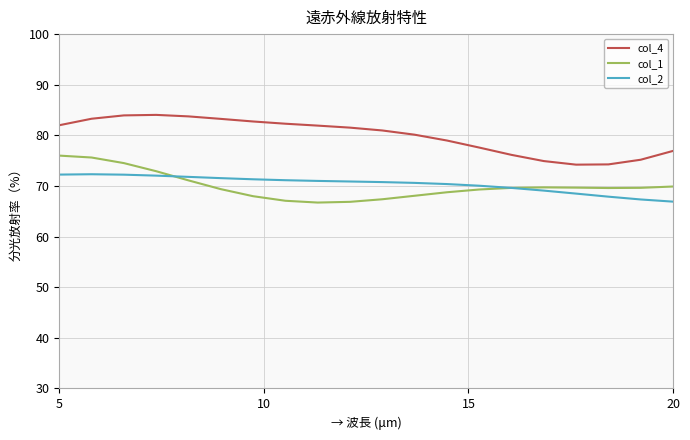

What is the greatest value displayed?

84.0